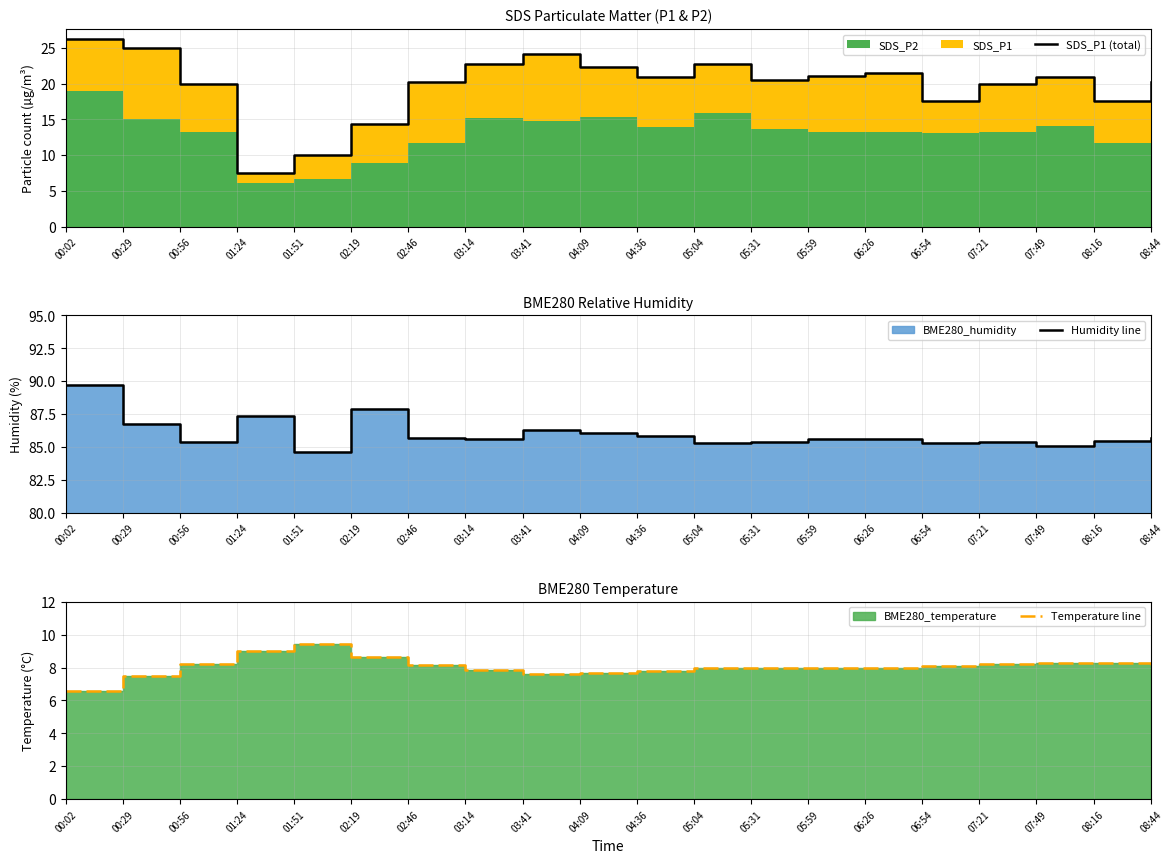

What value does the SDS_P1 (total) series have at 08:44?

20.2